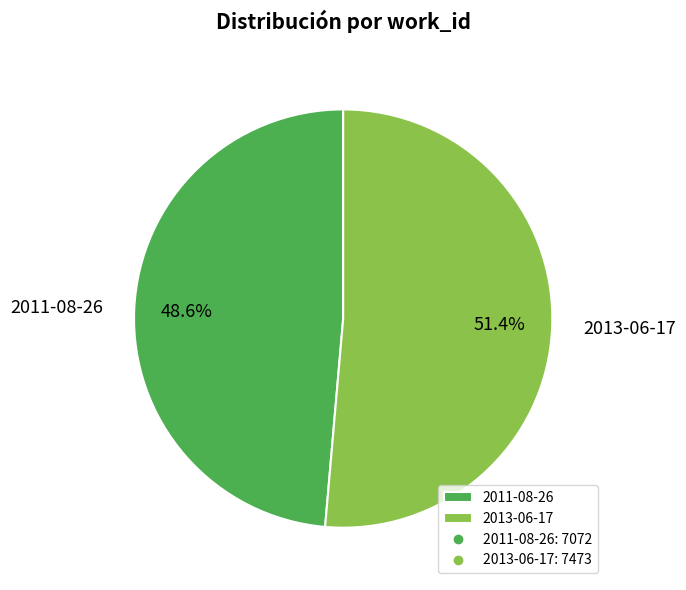

Is there a majority slice in this chart?

Yes